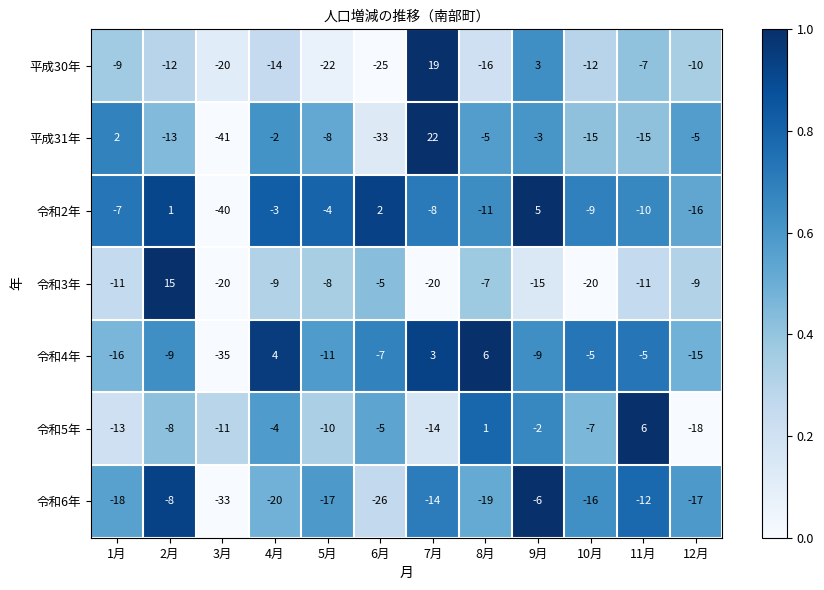

At how many categories does at least one series exceed 0?

8